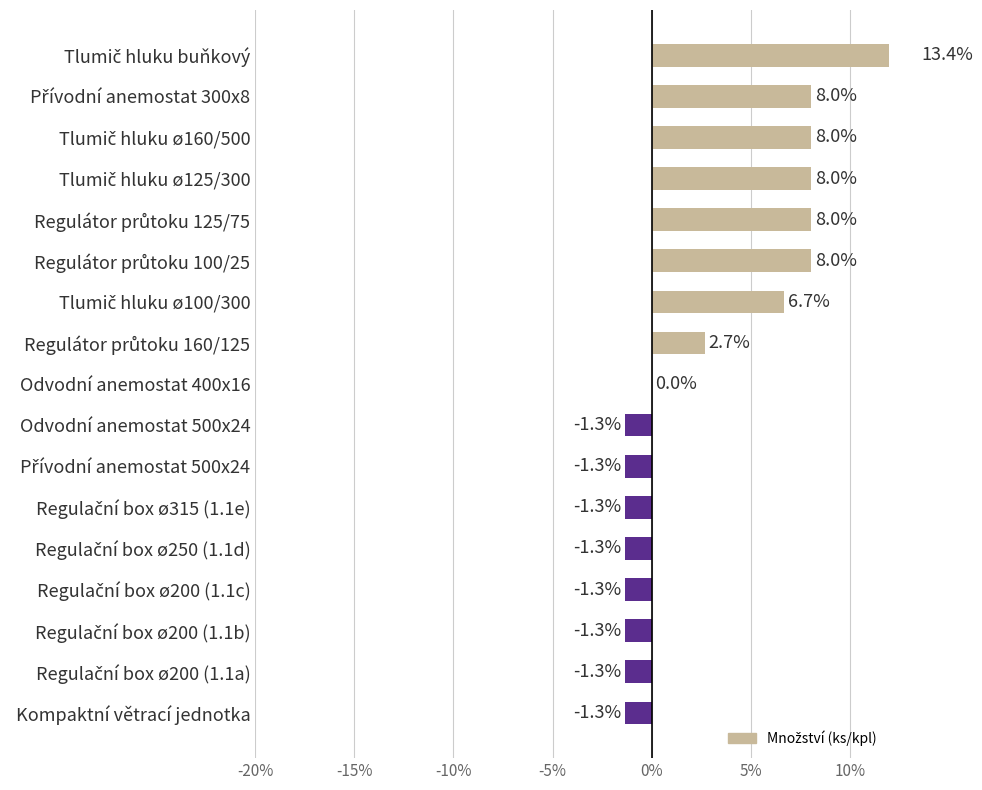

How many categories are shown in the chart?

17